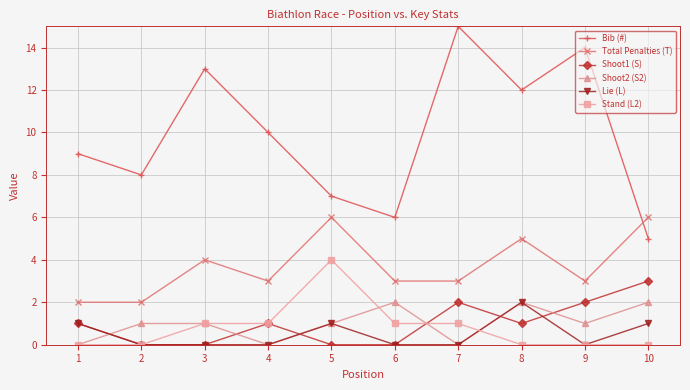

What is the approximate value of Shoot1 (S) at 9?

2